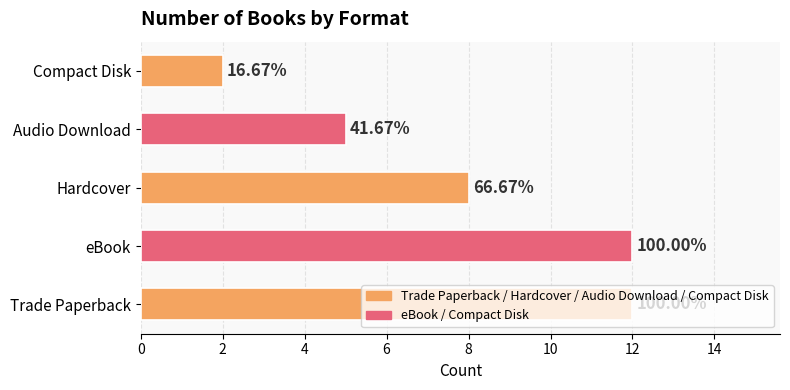

Does the chart contain any negative values?

No